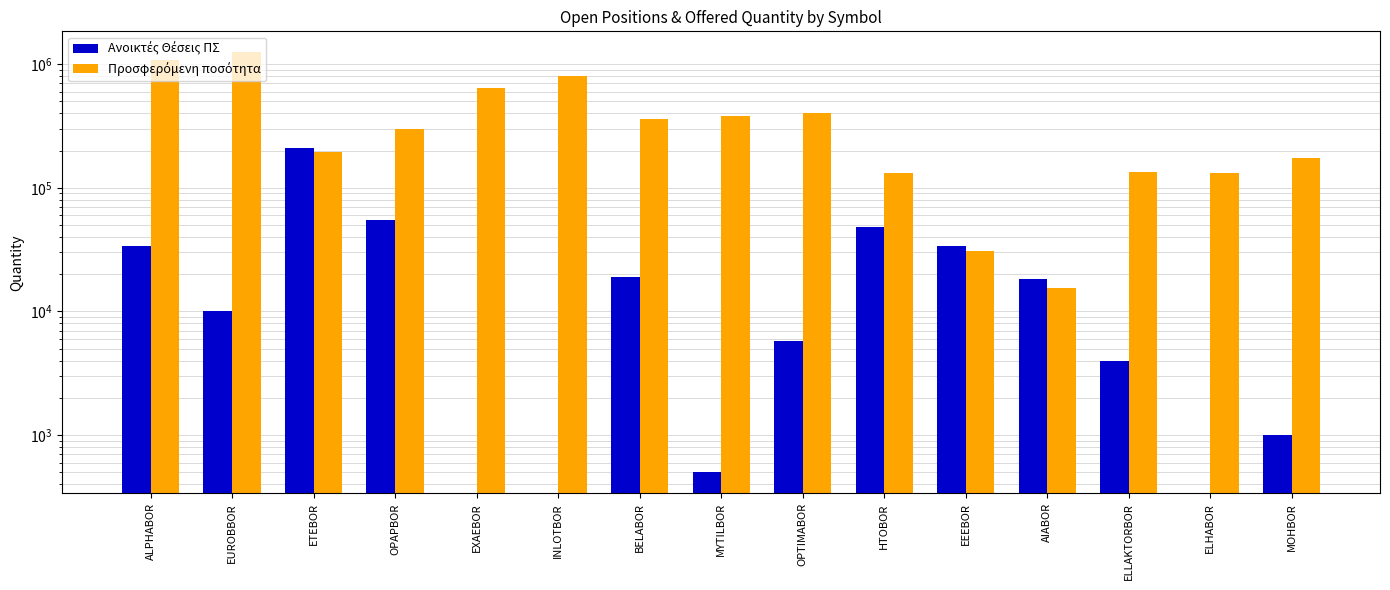

What position from the left is AIABOR?

12